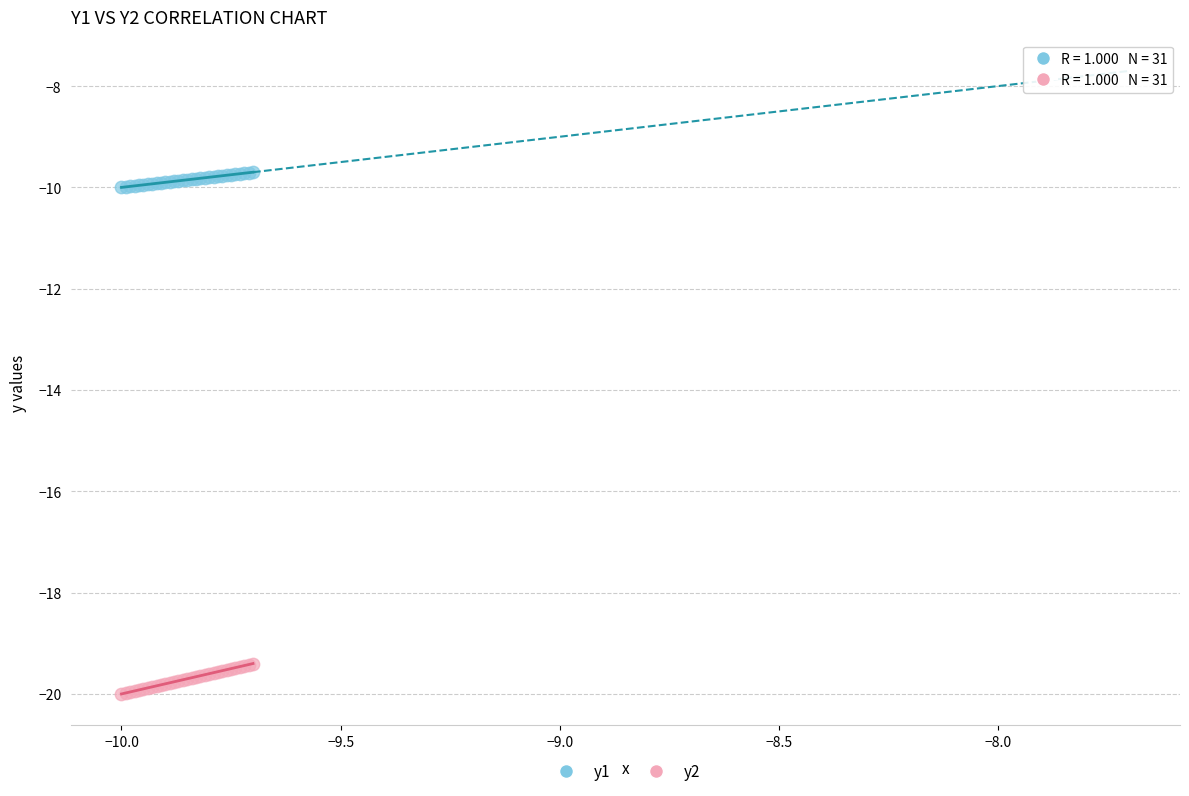

Which series reaches the maximum Y coordinate?

y1